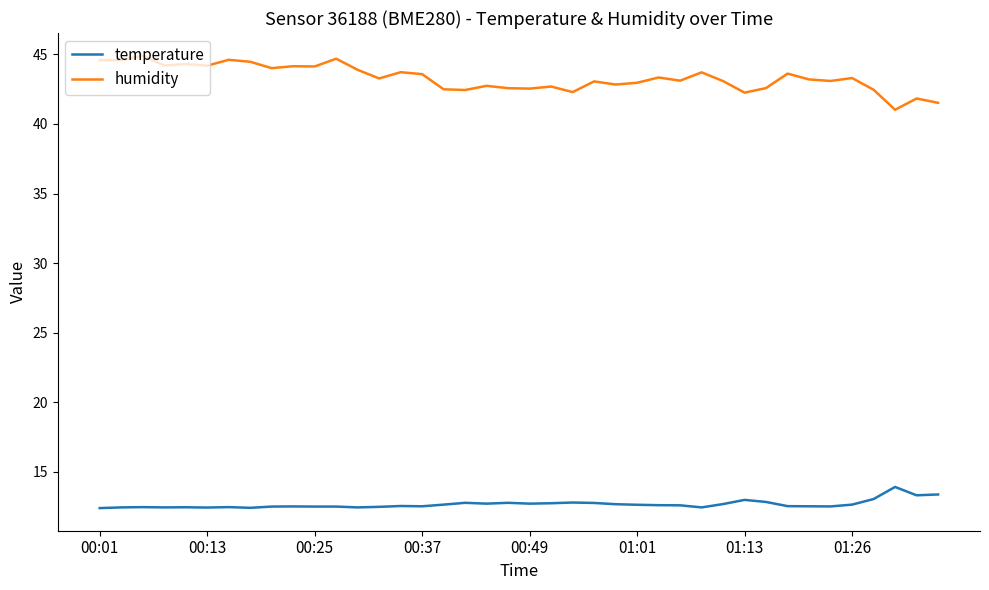

Which series has the largest total across all categories?

humidity